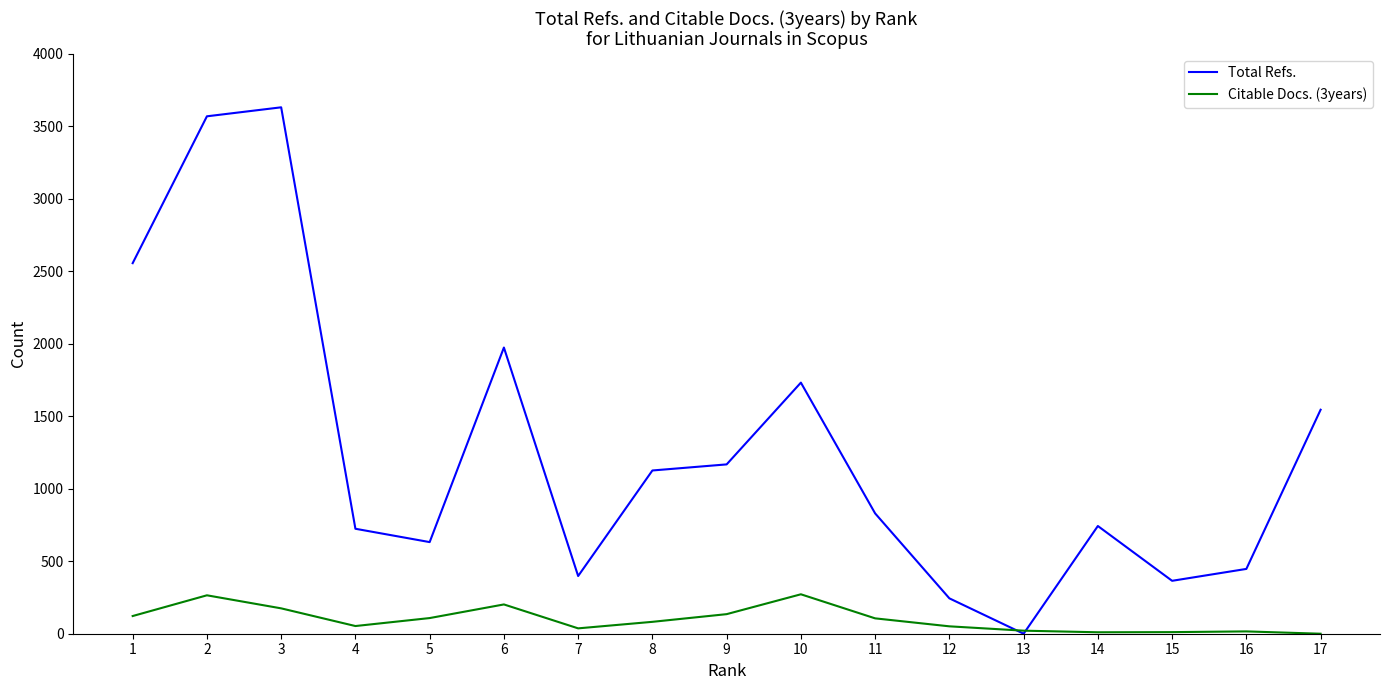

Is the value of Citable Docs. (3years) at 7 greater than the value of Total Refs. at 15?

No